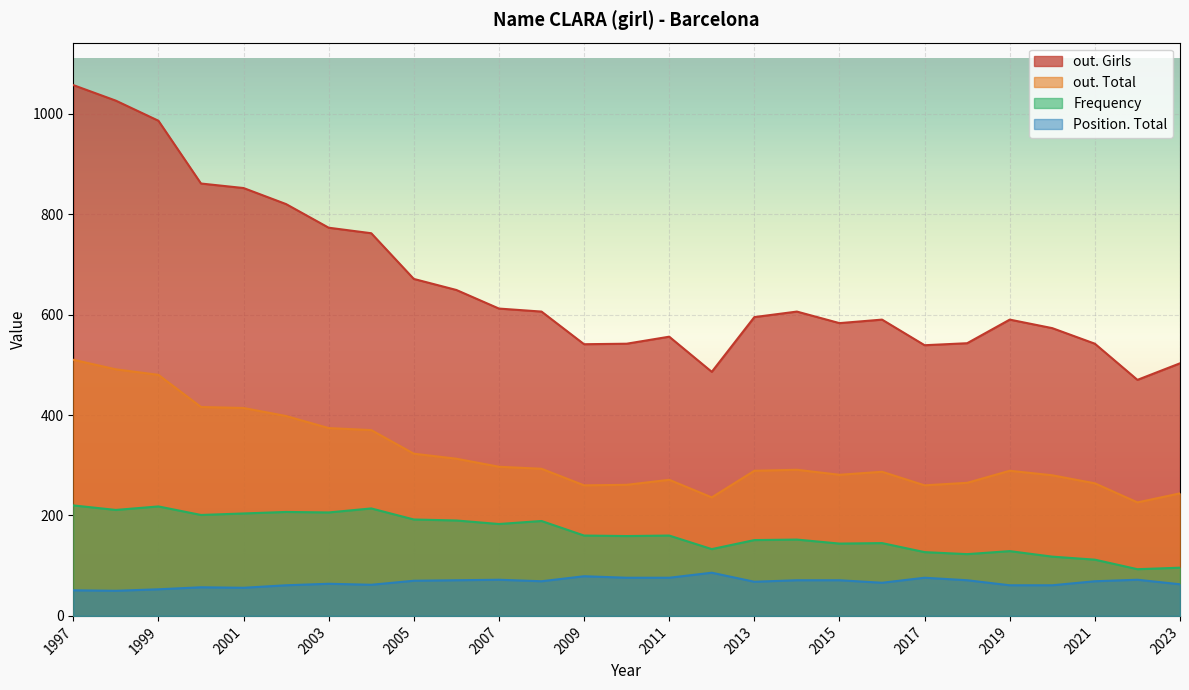

The value of out. Girls at 2007 is 1044. True or false?

False